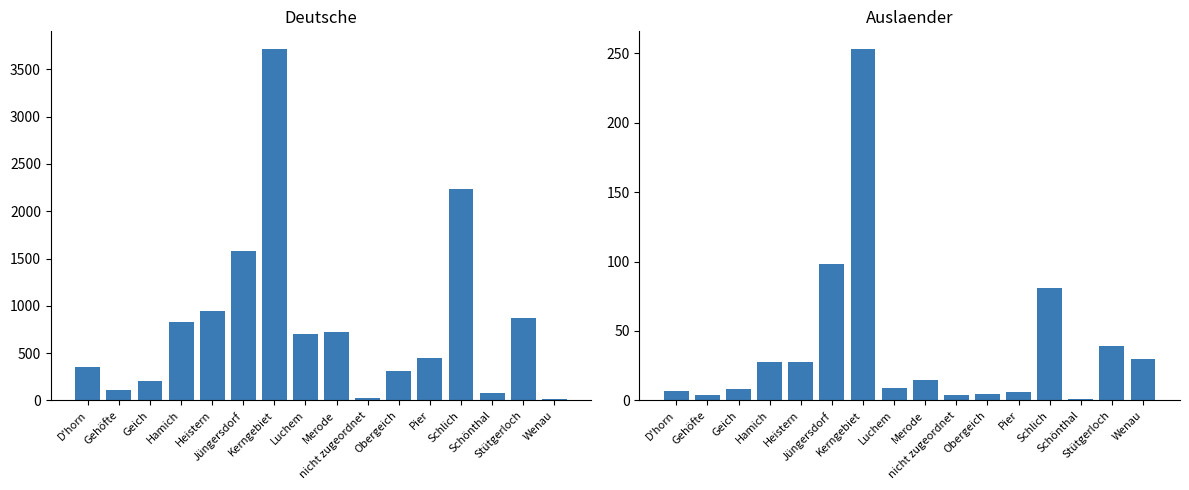

What is the maximum value shown in the chart?

3715